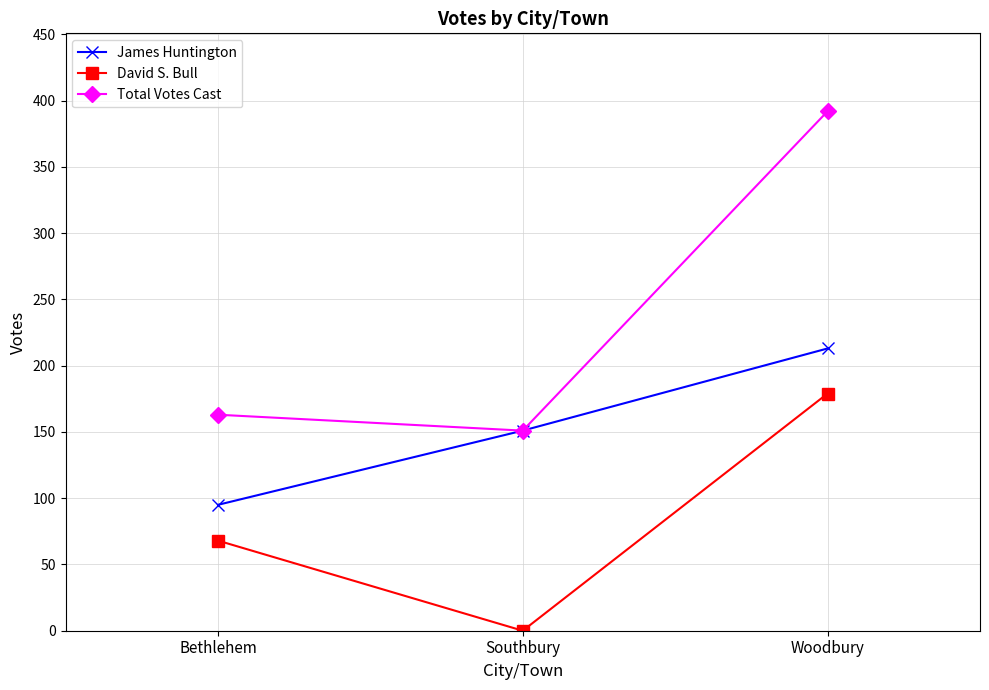

What is the label of the 3rd point from the right?

Bethlehem